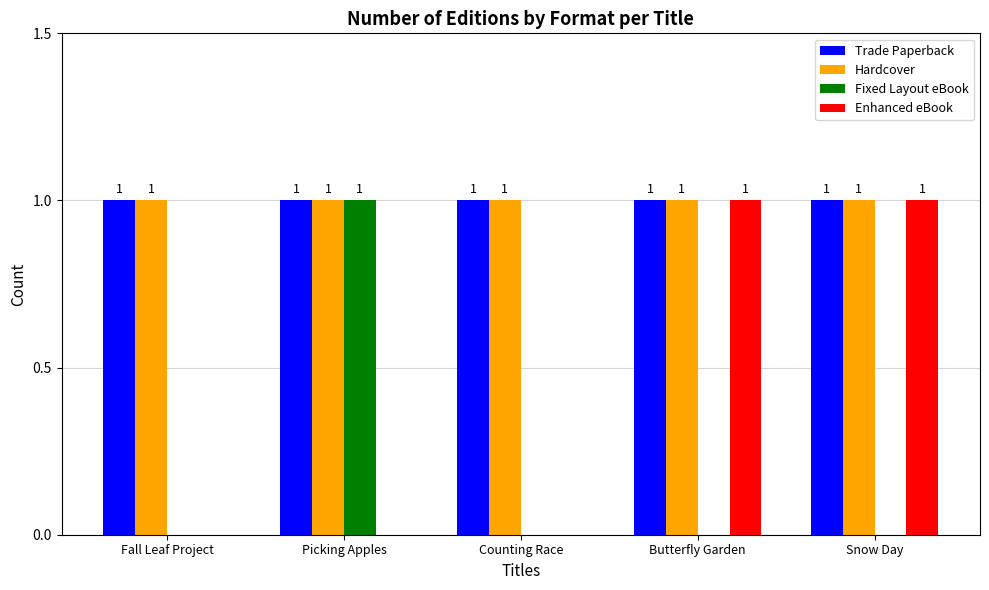

What are all the series names shown in the legend?

Trade Paperback, Hardcover, Fixed Layout eBook, Enhanced eBook